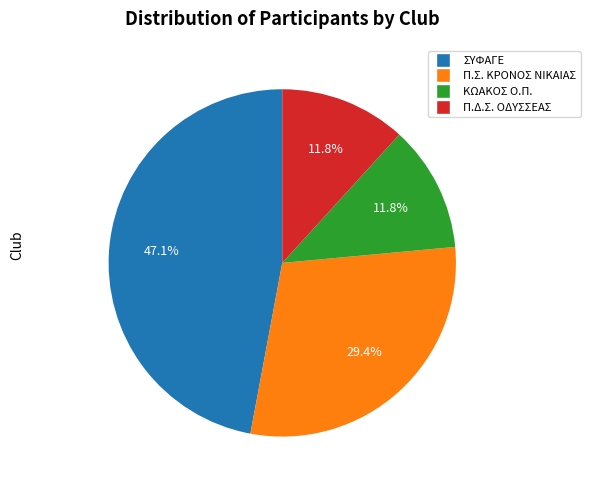

Approximately how many times larger is the value at ΚΩΑΚΟΣ Ο.Π. compared to Π.Σ. ΚΡΟΝΟΣ ΝΙΚΑΙΑΣ?

0.4